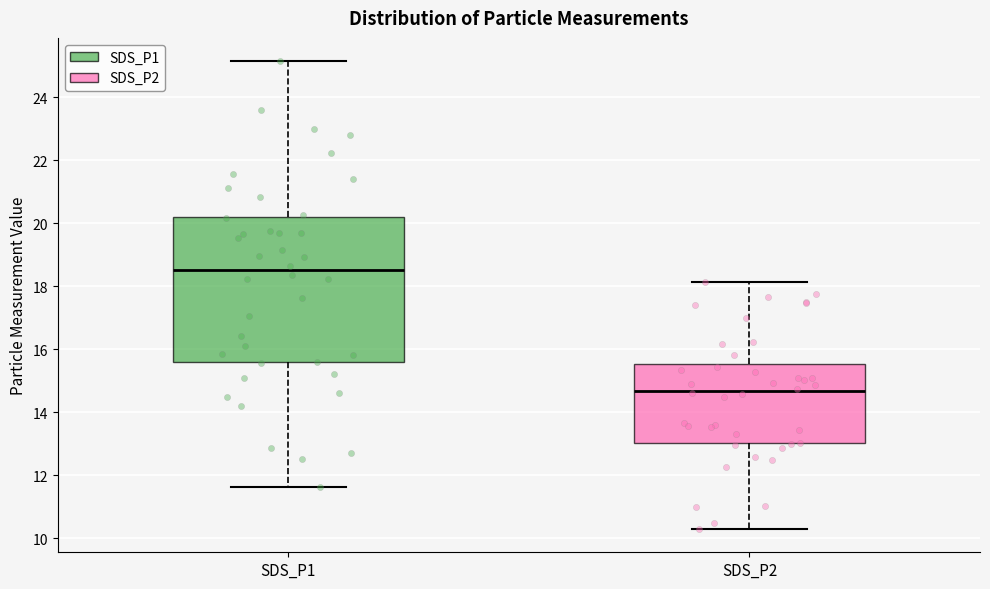

Which box's median line is the lowest?

SDS_P2